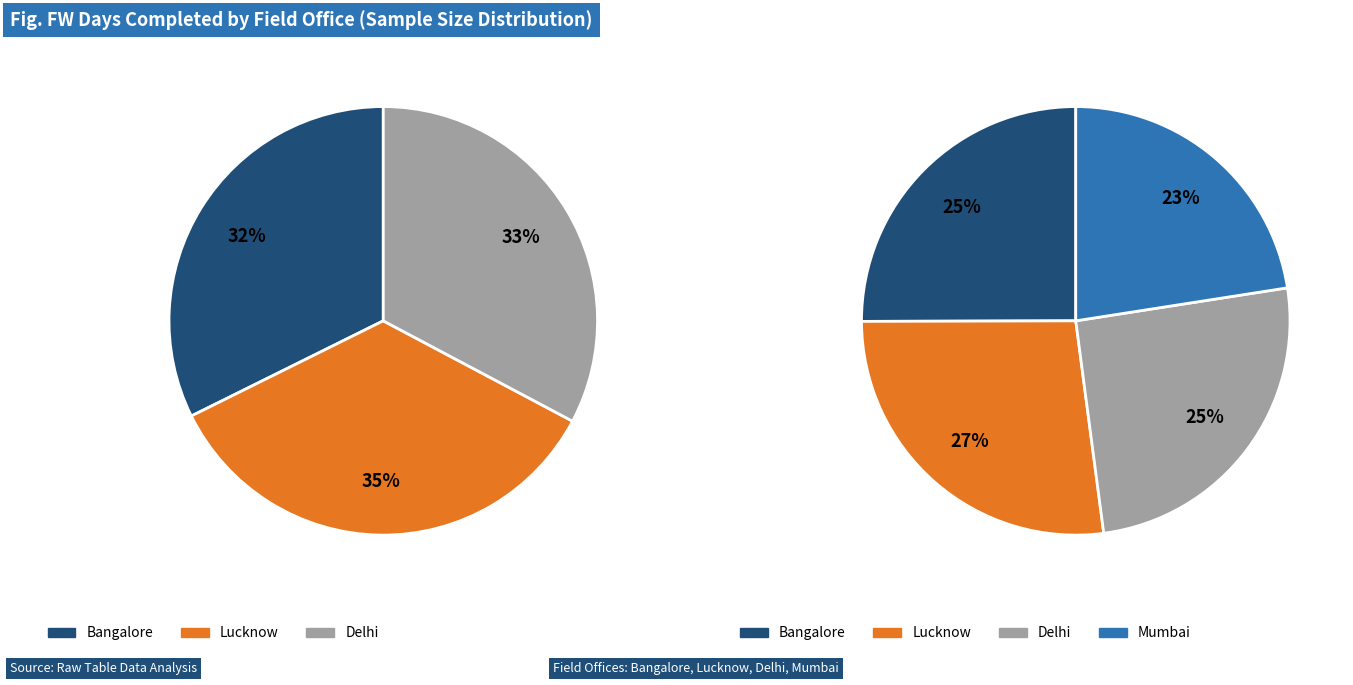

Is Mumbai the majority of the pie?

No